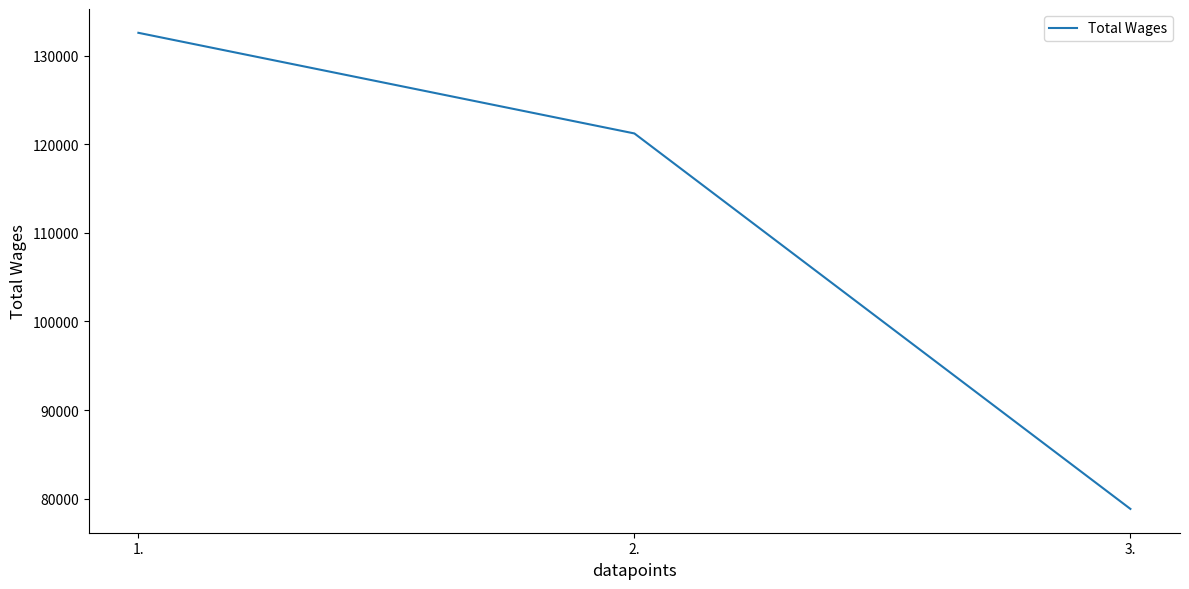

What is the difference between the second highest and minimum values?

42363